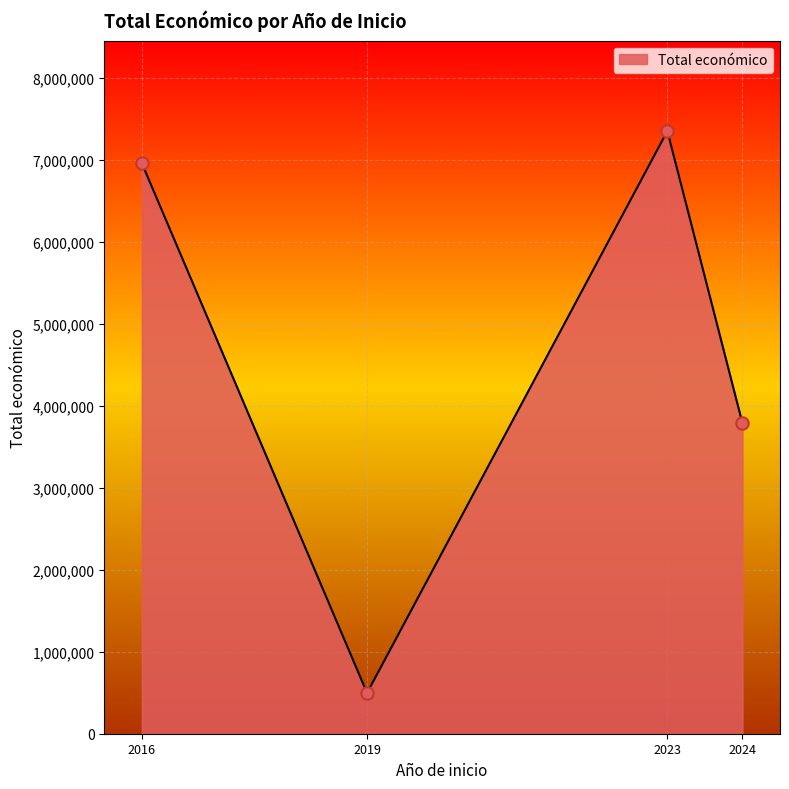

What is the ratio of the value at 2024 to the value at 2023?

0.5